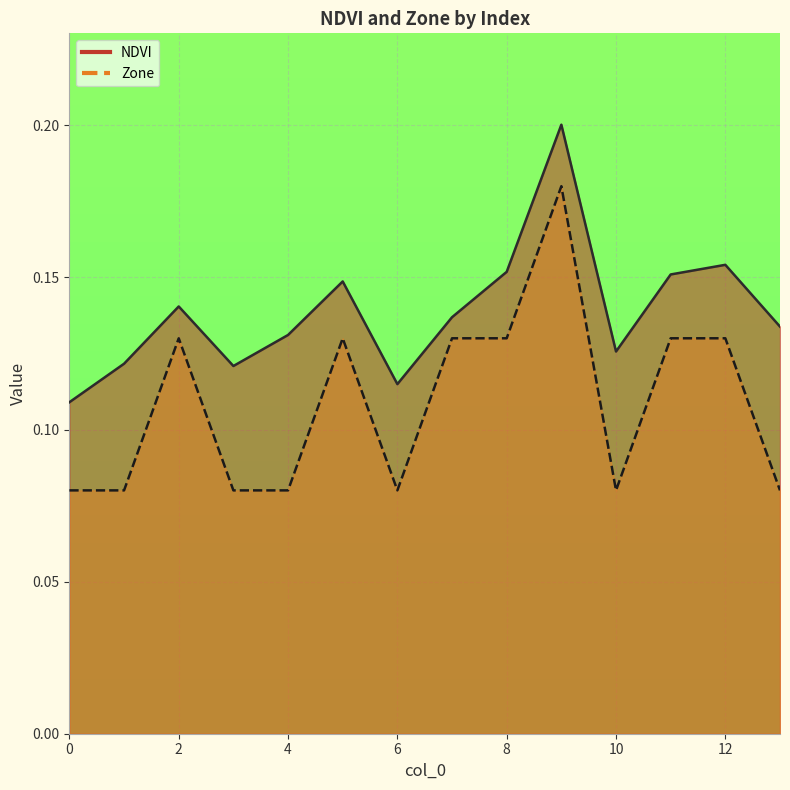

What is the lowest value of the Zone series?

0.1